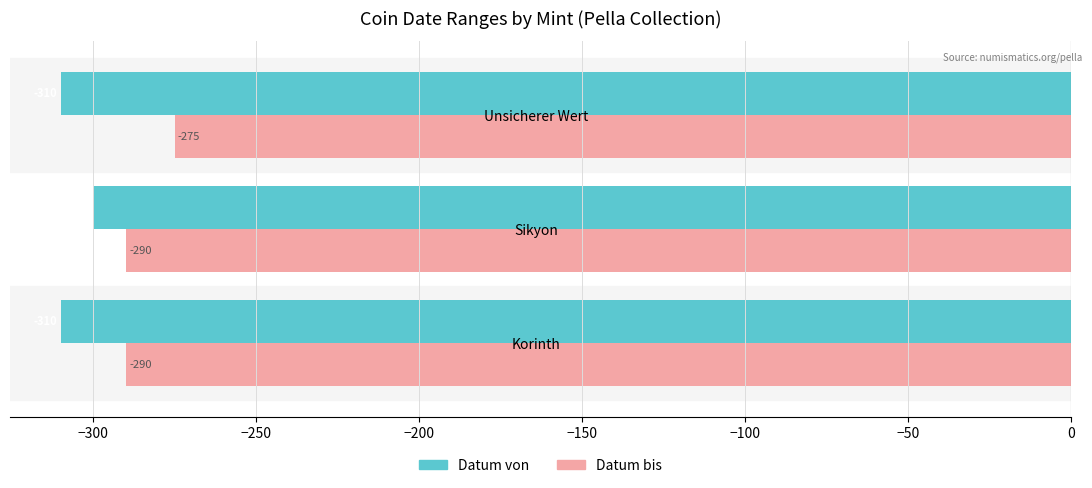

The Datum von series shows -310 at Unsicherer Wert. True or false?

True